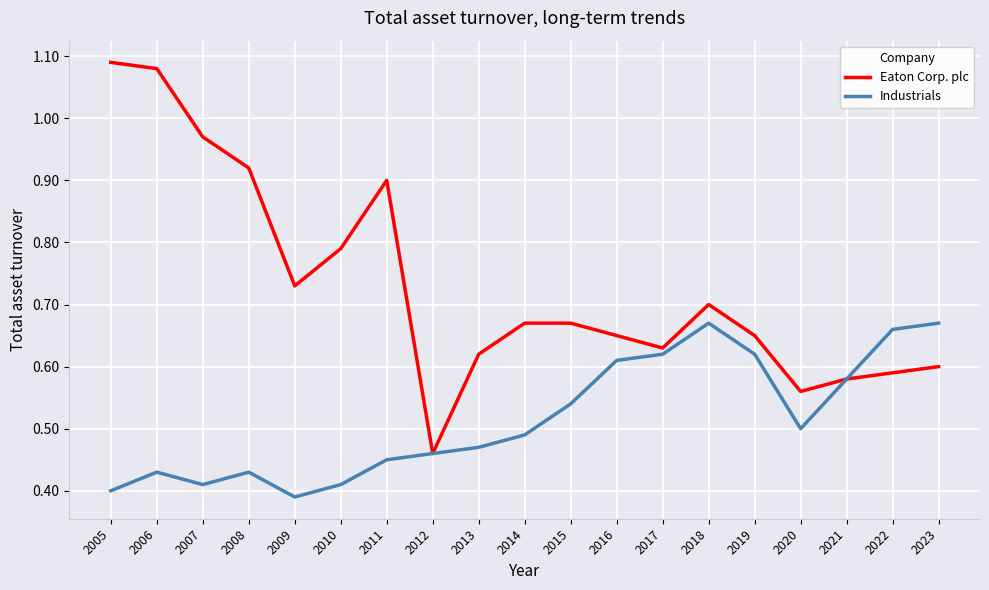

List the series in order of their peak value, highest first.

Eaton Corp. plc, Industrials